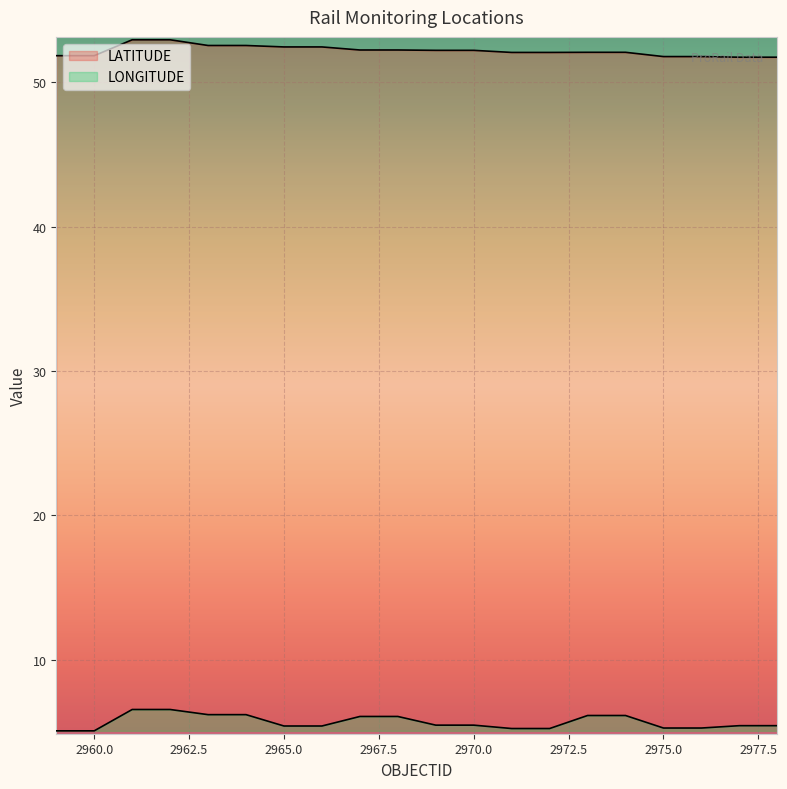

Is it true that LATITUDE equals 52.4 at 2966?

True